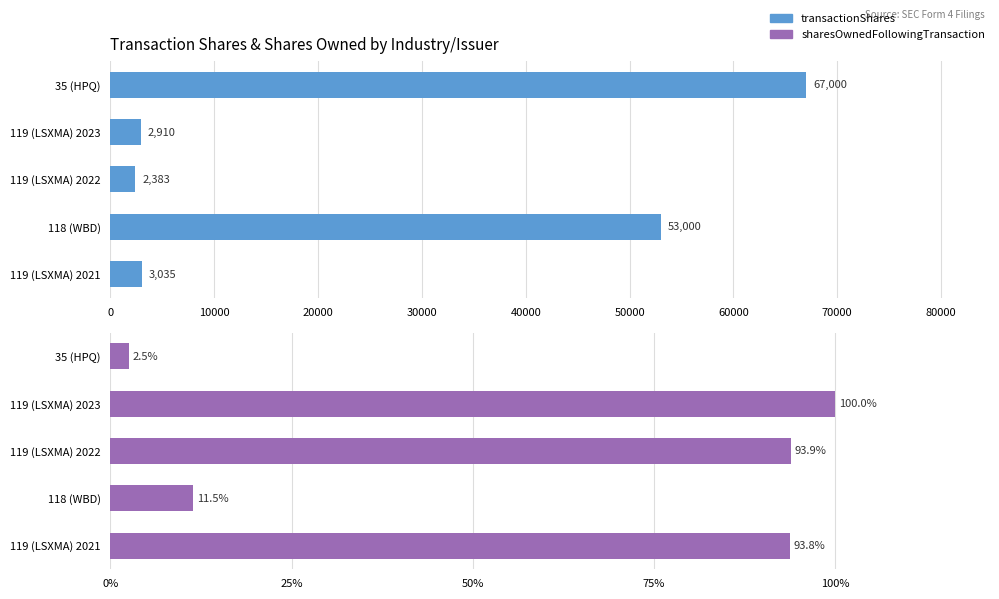

What is the highest value of the sharesOwnedFollowingTransaction series?

100.0